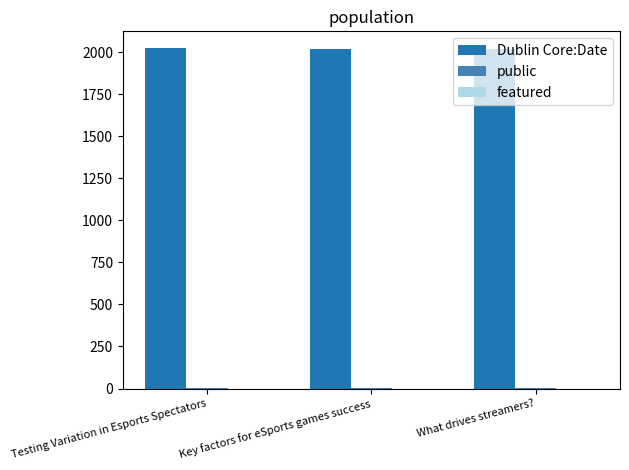

What is the sum of all Dublin Core:Date values?

6064